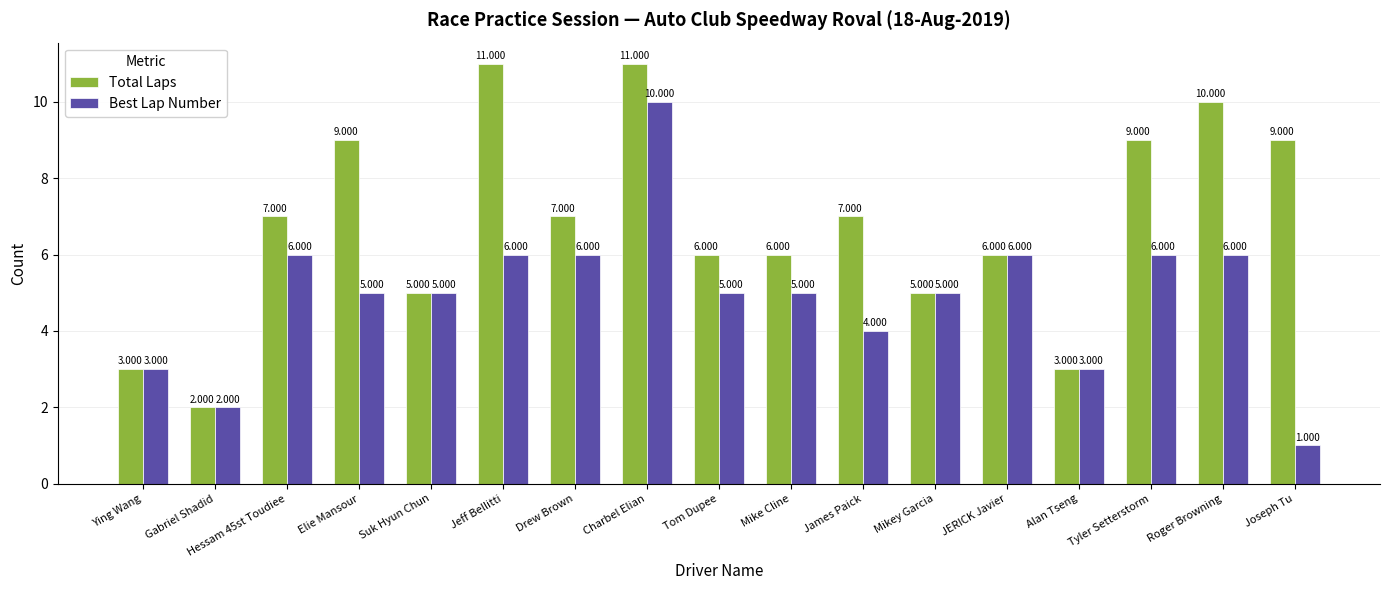

At which label does Best Lap Number first exceed 5?

Hessam 45st Toudiee